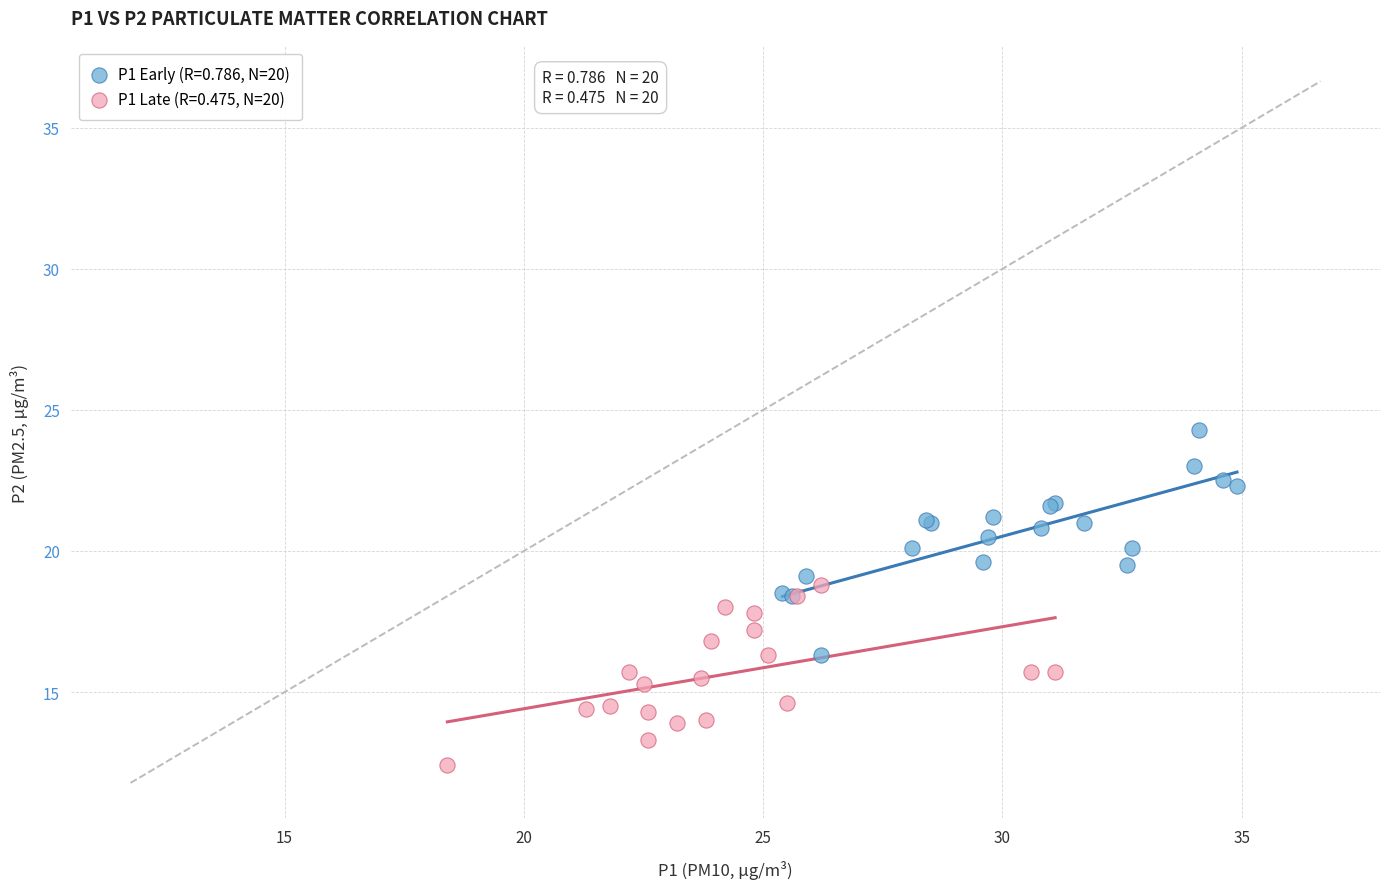

Which series contains the highest Y value?

P1 Early (R=0.786, N=20)